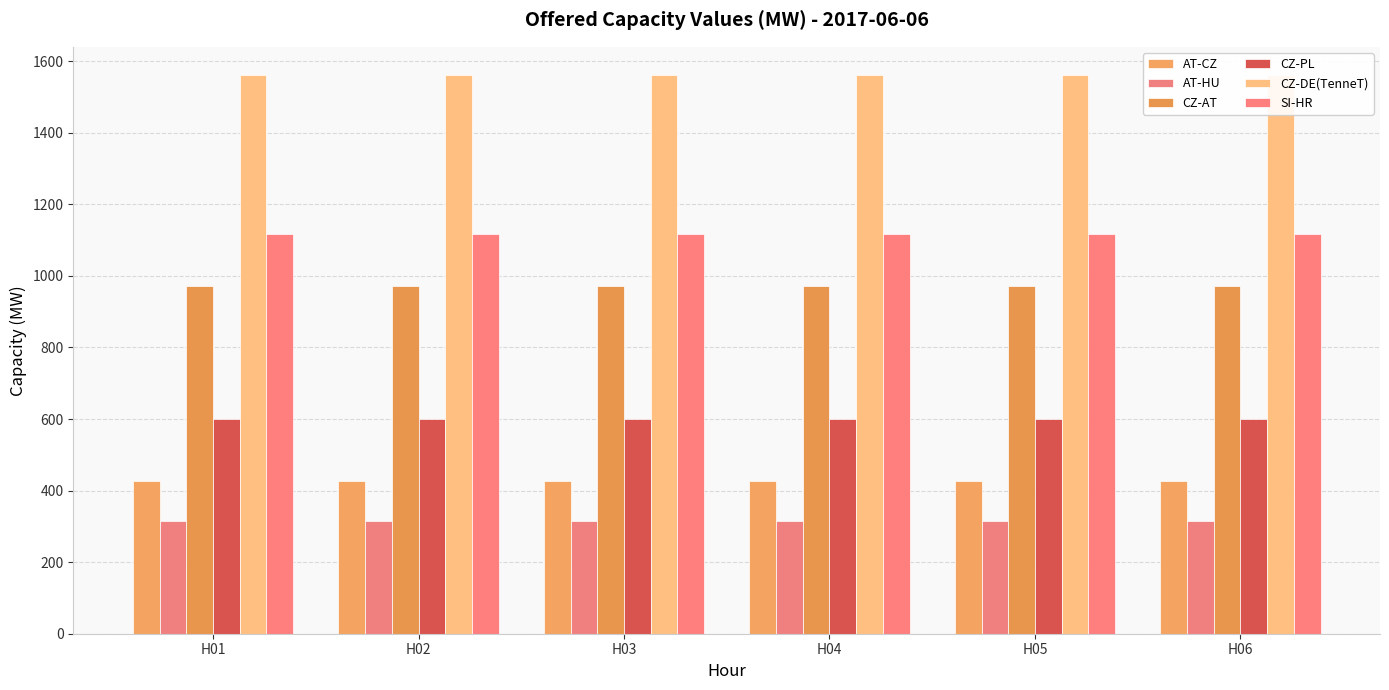

What is the value of the CZ-DE(TenneT) bar at the 6th from the left?

1562